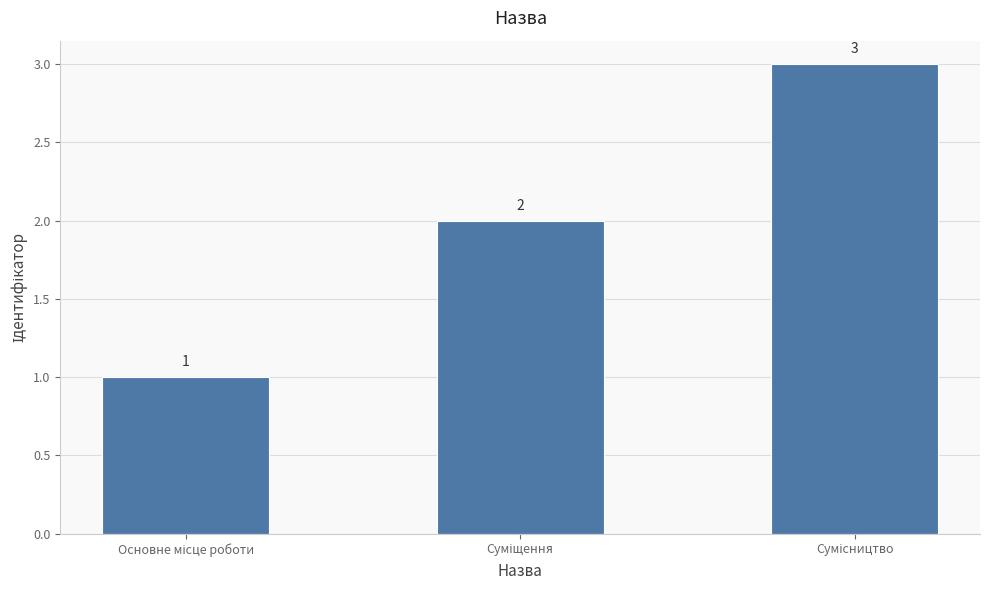

How many bars are there in total?

3